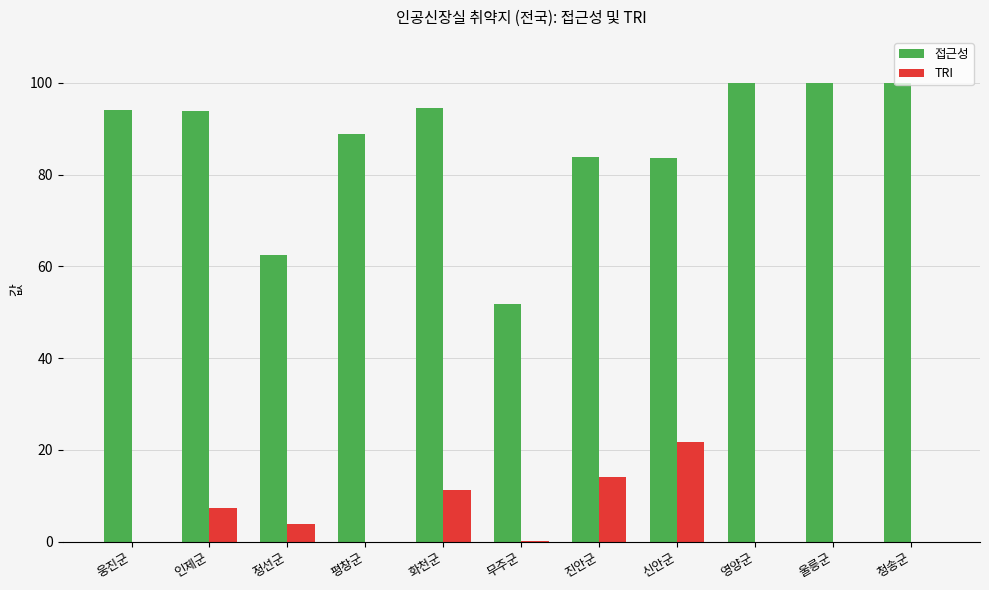

Is the value of TRI at 웅진군 greater than the value of 접근성 at 웅진군?

No